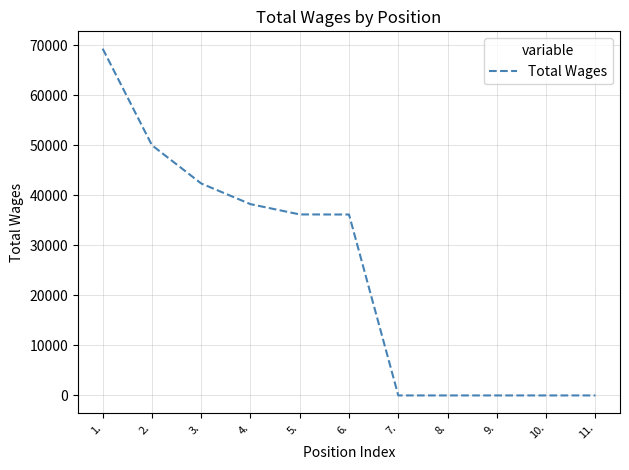

Is it true that the value at 7. is 36078?

False